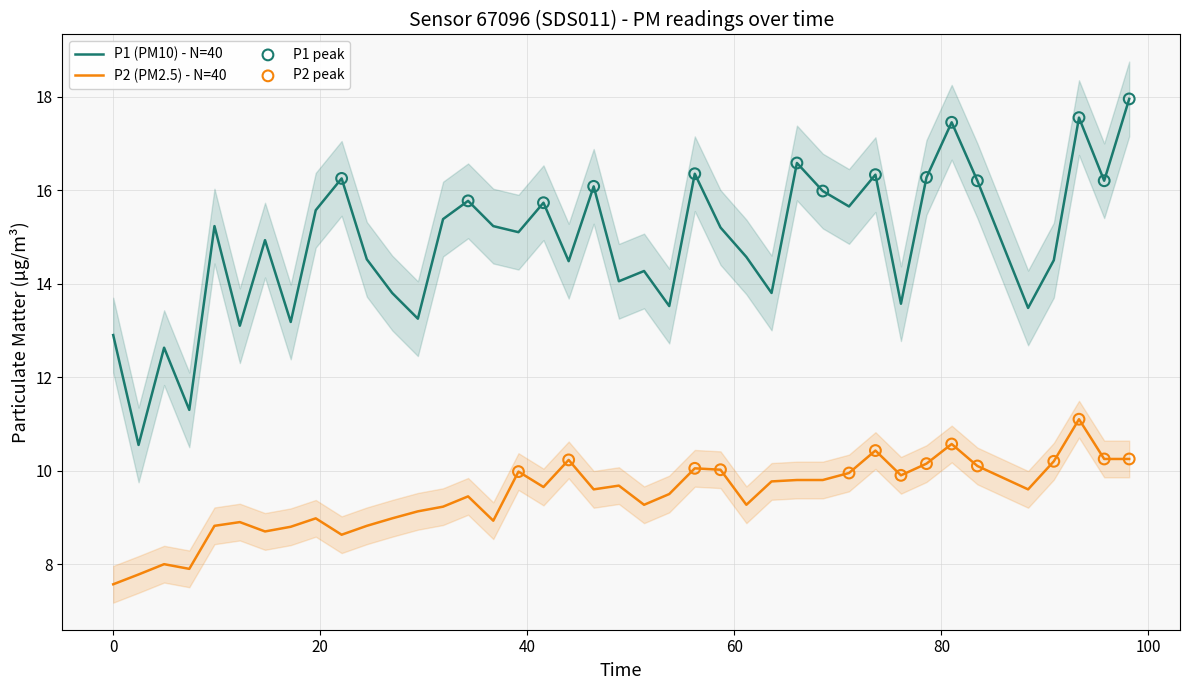

True or false: P2 (PM2.5) - N=40 and P1 (PM10) - N=40 cross at least once.

False